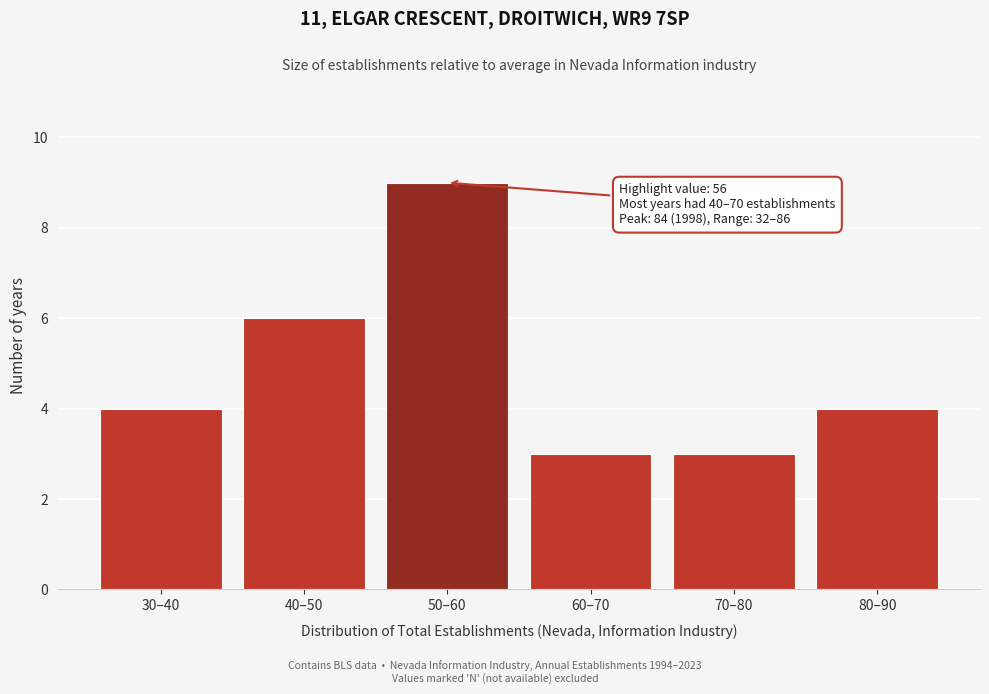

Reading left to right, transcribe all the data shown in this chart.

4	6	9	3	3	4